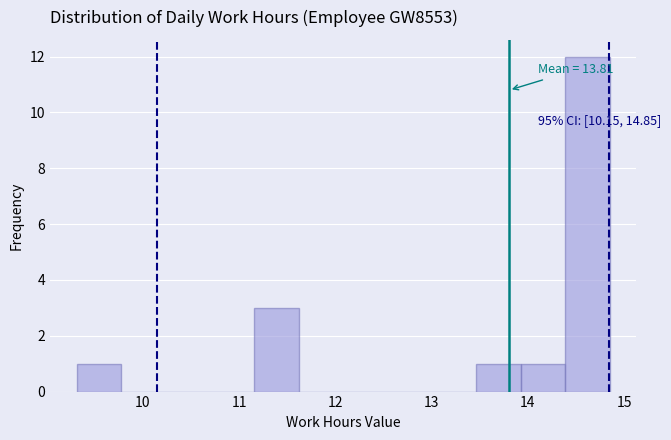

Over which range of the x-axis is the bar tallest?

14.4 to 14.9